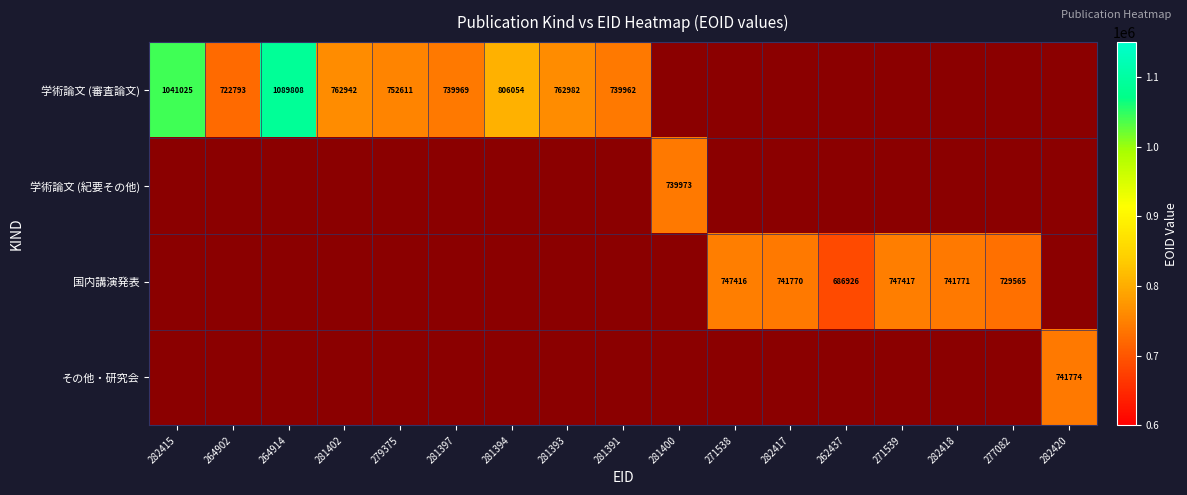

Between 277082 and 282420, which is larger?

282420